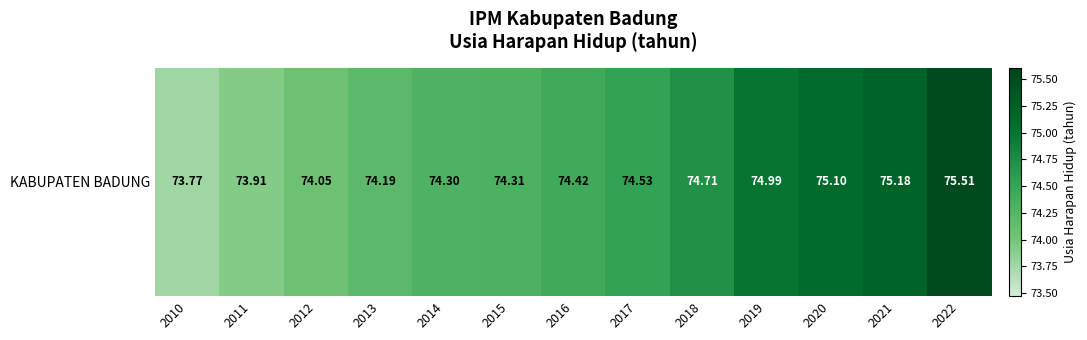

How many values are below 74?

2